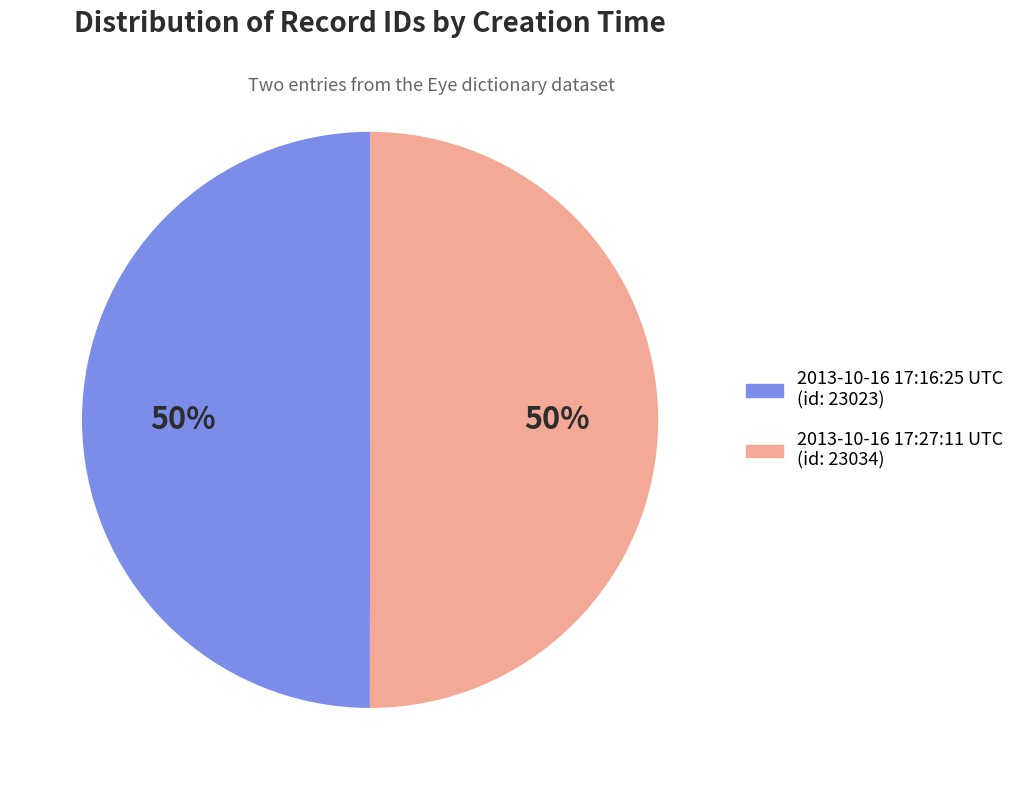

To the nearest percent, what is the average slice percentage?

50%